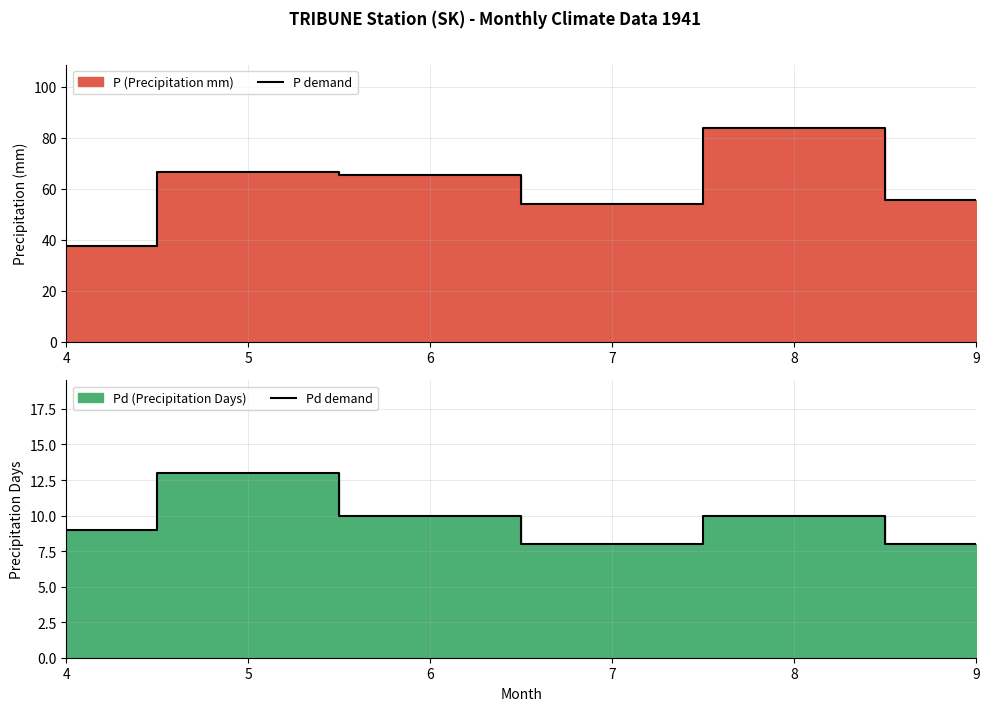

Reading left to right, list all the values displayed in this chart.

P demand: 4=37.7	5=66.6	6=65.5	7=53.9	8=83.7	9=55.7
Pd demand: 4=9.0	5=13.0	6=10.0	7=8.0	8=10.0	9=8.0